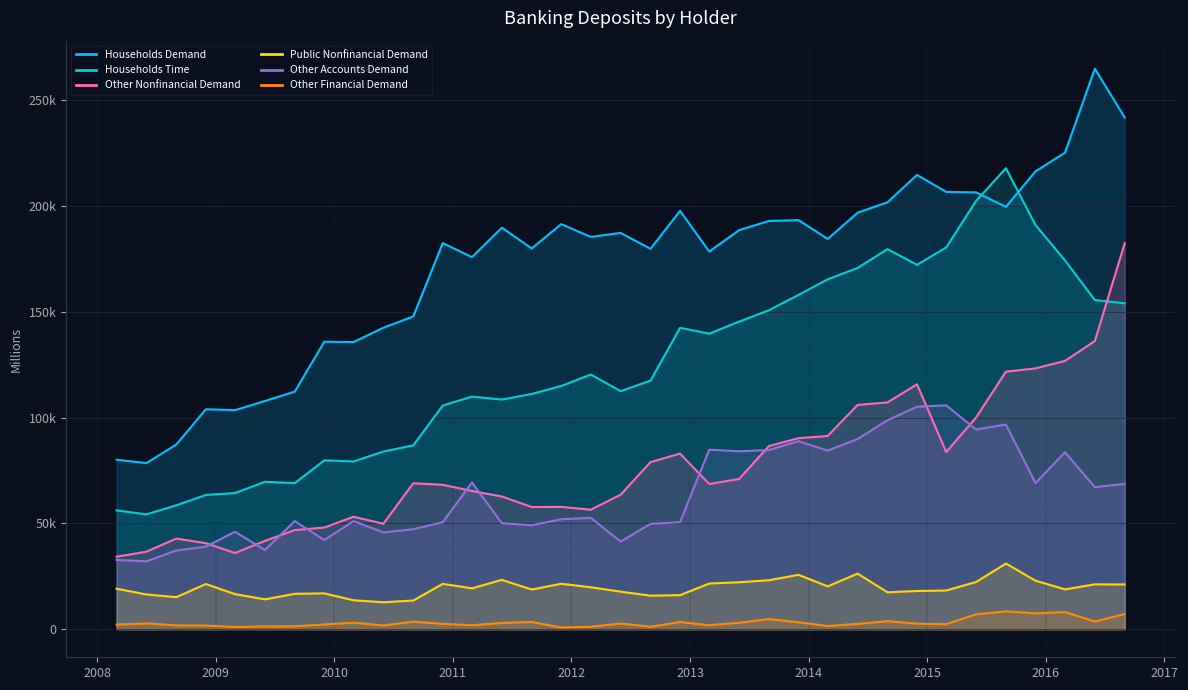

What are all the series names shown in the legend?

Households Demand, Households Time, Other Nonfinancial Demand, Public Nonfinancial Demand, Other Accounts Demand, Other Financial Demand